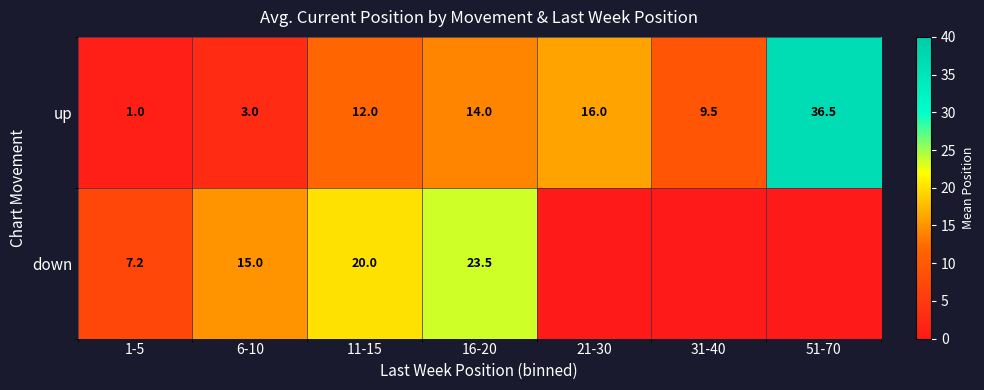

At 16-20, list the series in order from smallest to largest.

up, down